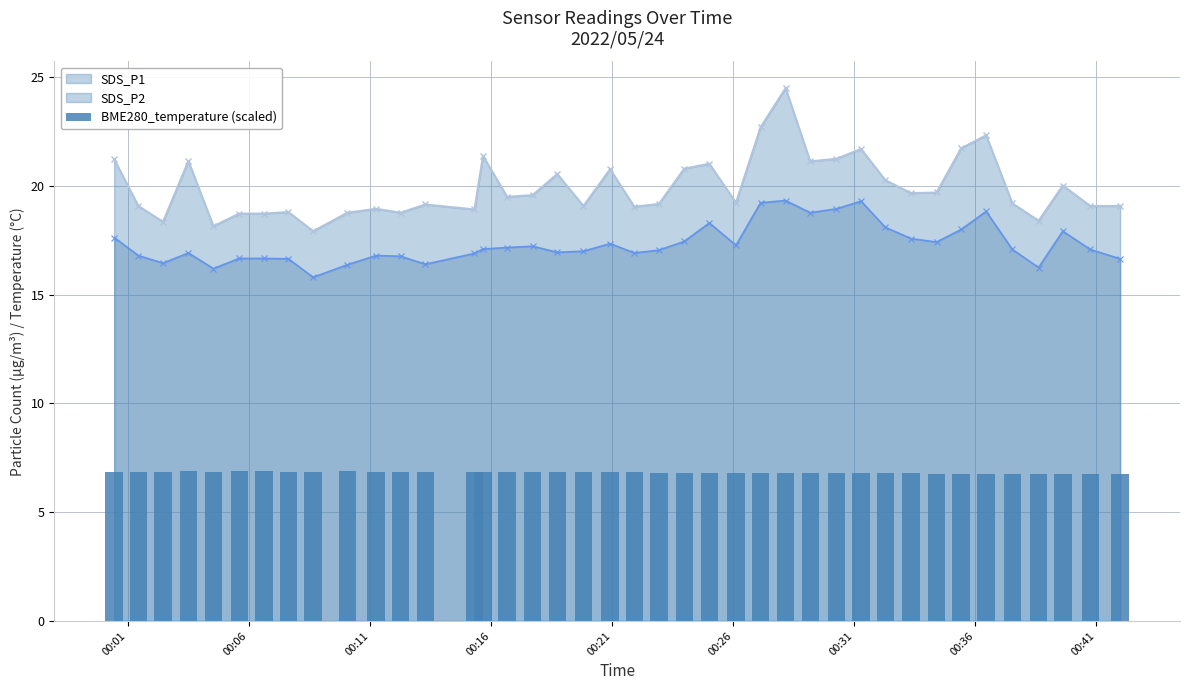

What is the value of the SDS_P2 point at the 38th from the left?

17.9